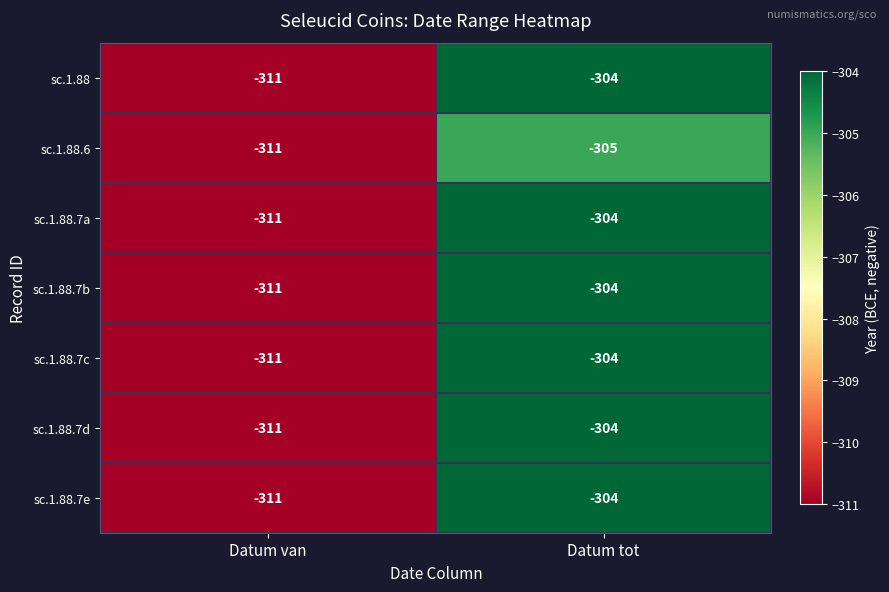

True or false: sc.1.88.7a has a value of -431 at Datum tot.

False